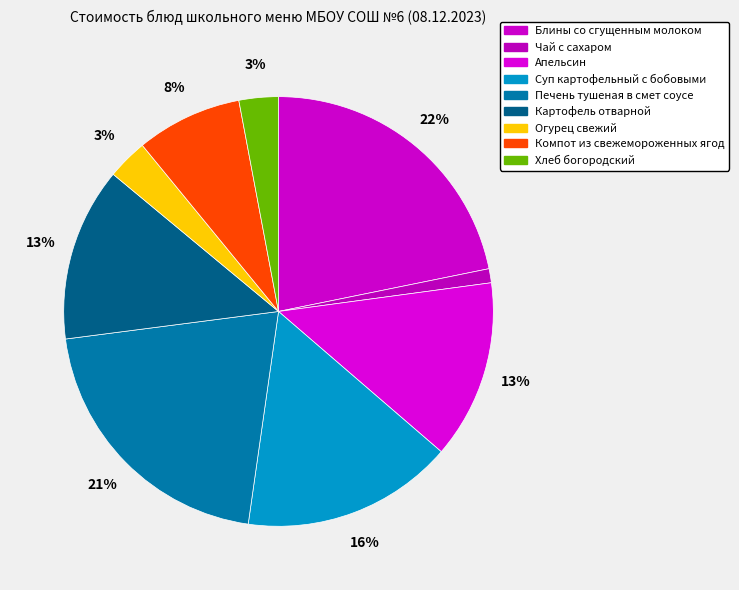

How many slices are in this pie chart?

9